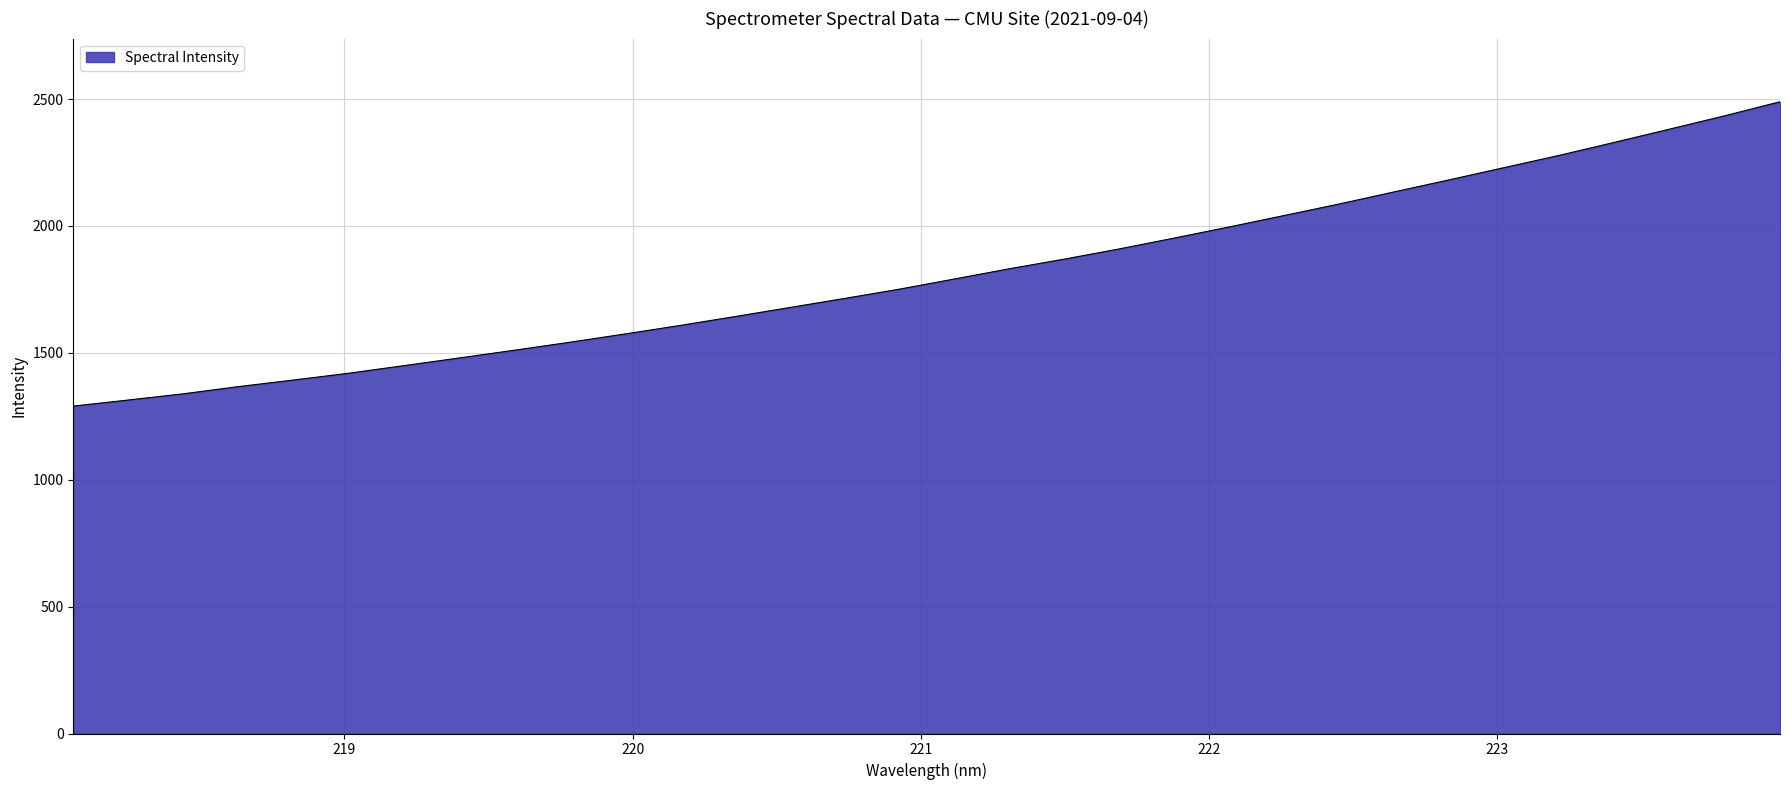

What is the greatest value displayed?

2489.2